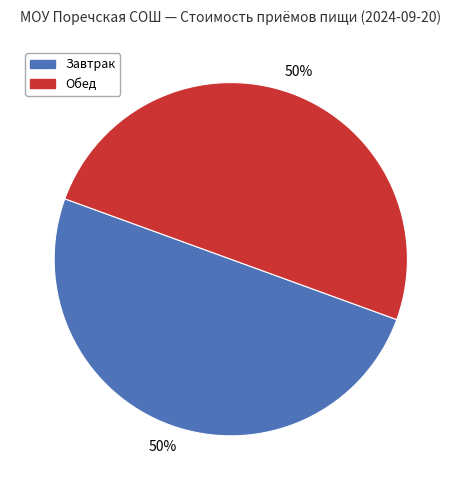

To the nearest percent, what is the average slice percentage?

50%